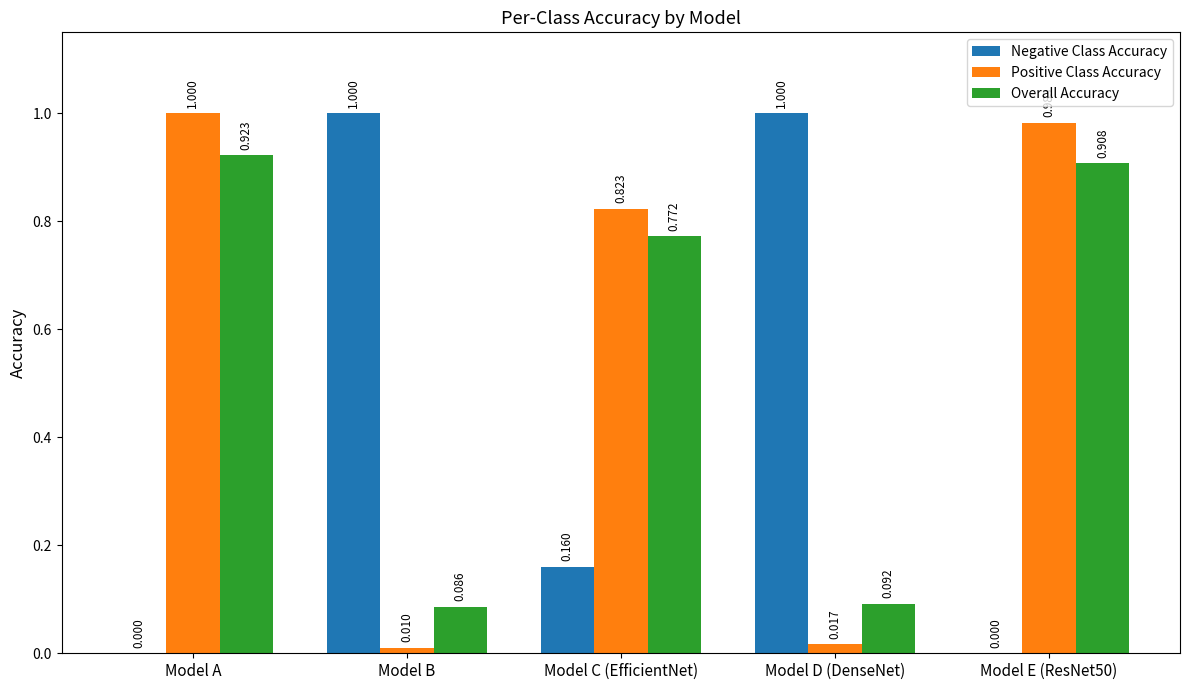

Which series has the largest total across all categories?

Positive Class Accuracy